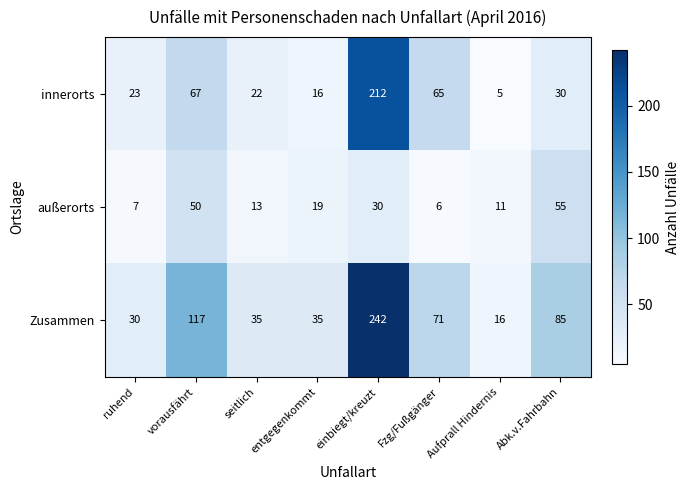

At which category does the chart reach its peak across all series?

einbiegt/kreuzt